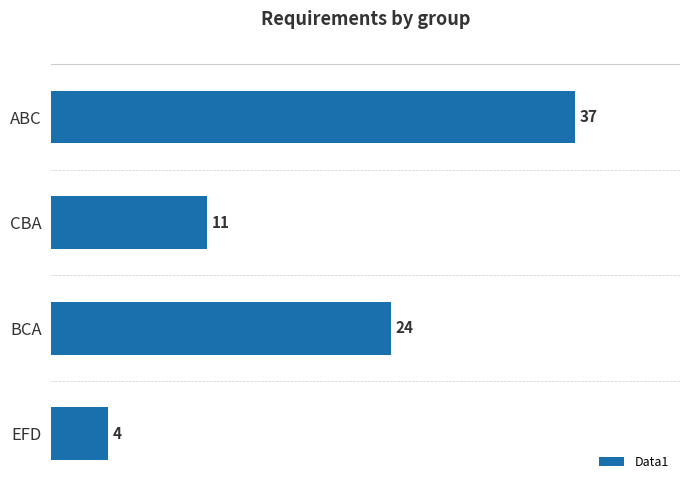

Does the chart contain stacked bars?

No